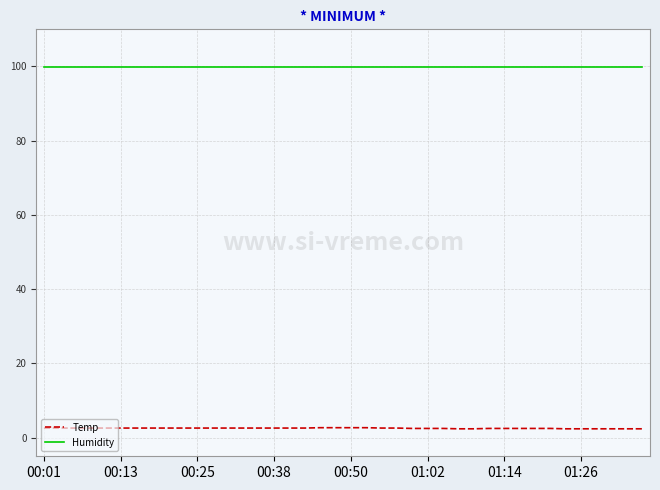

True or false: Humidity and Temp intersect in this chart.

False